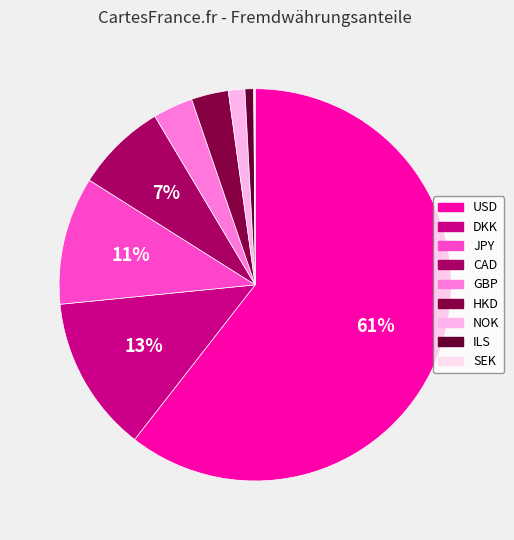

Does HKD represent more than half of the total?

No